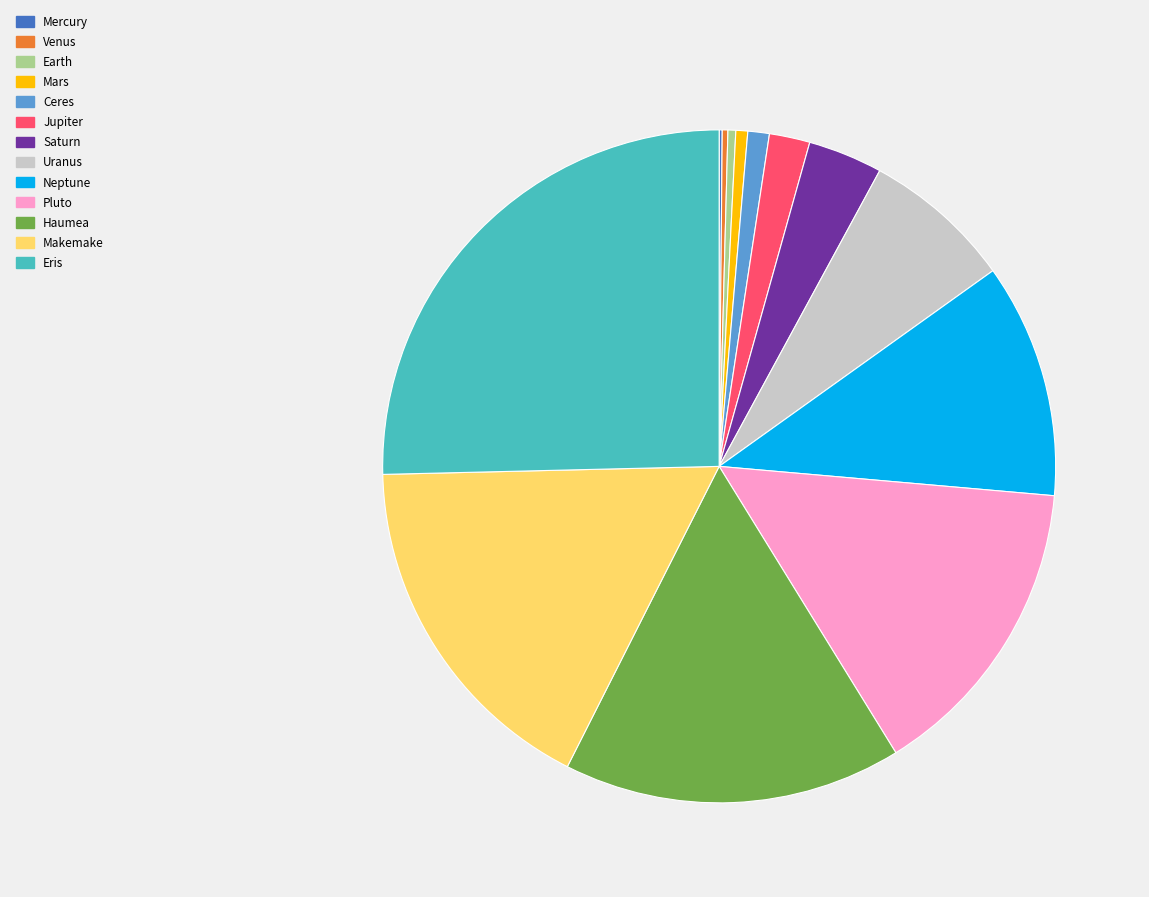

Is there a majority slice in this chart?

No